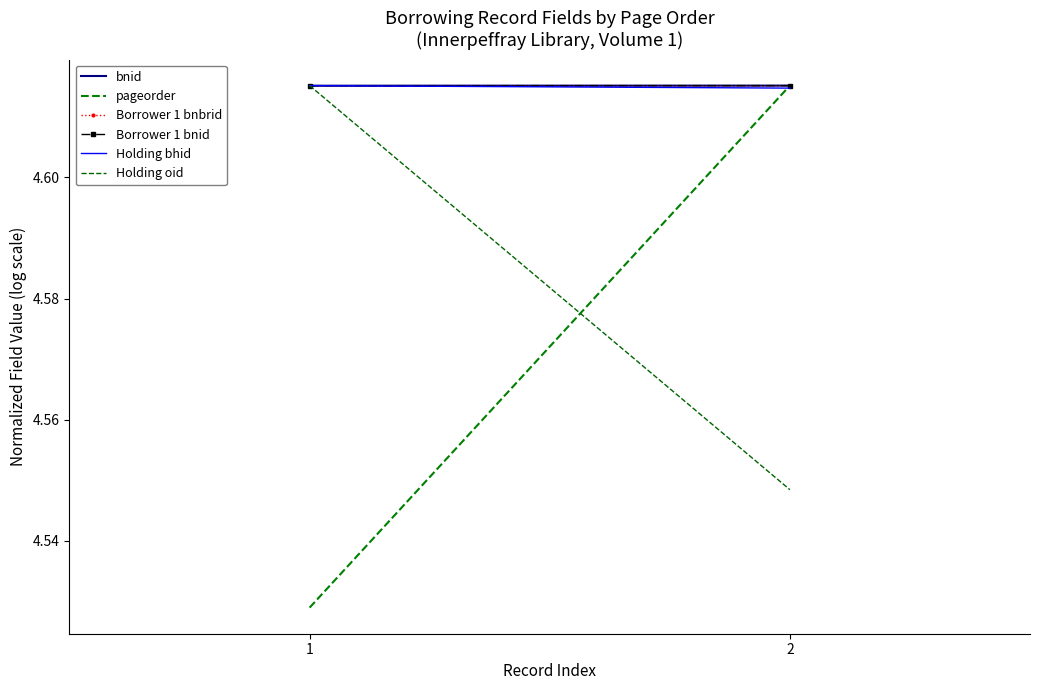

How many Holding oid values are between 4 and 5?

2